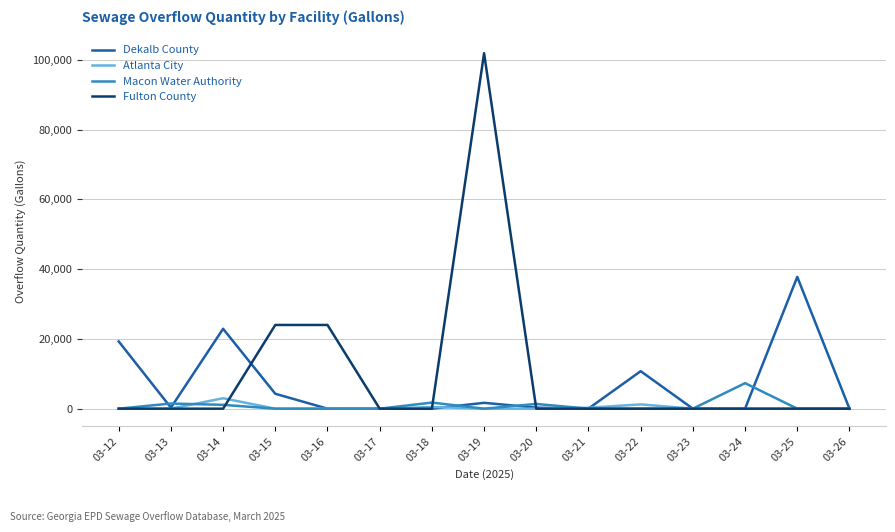

Is the value of Atlanta City at 03-15 greater than the value of Dekalb County at 03-19?

No